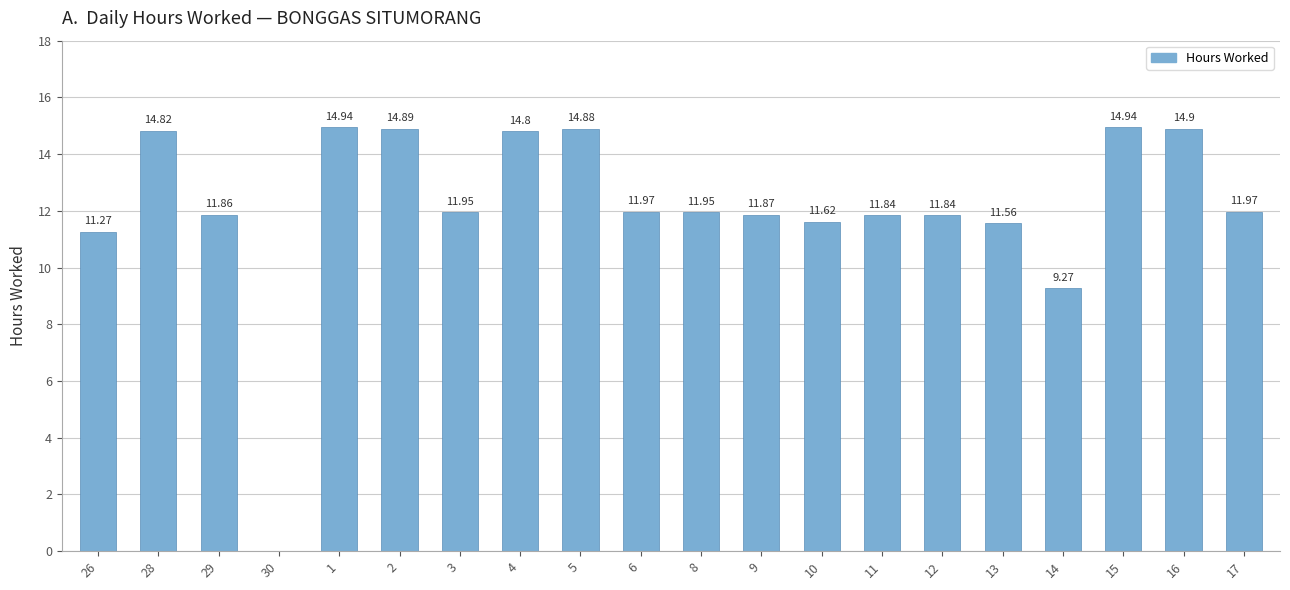

What is the change in value from 8 to 9?

-0.1